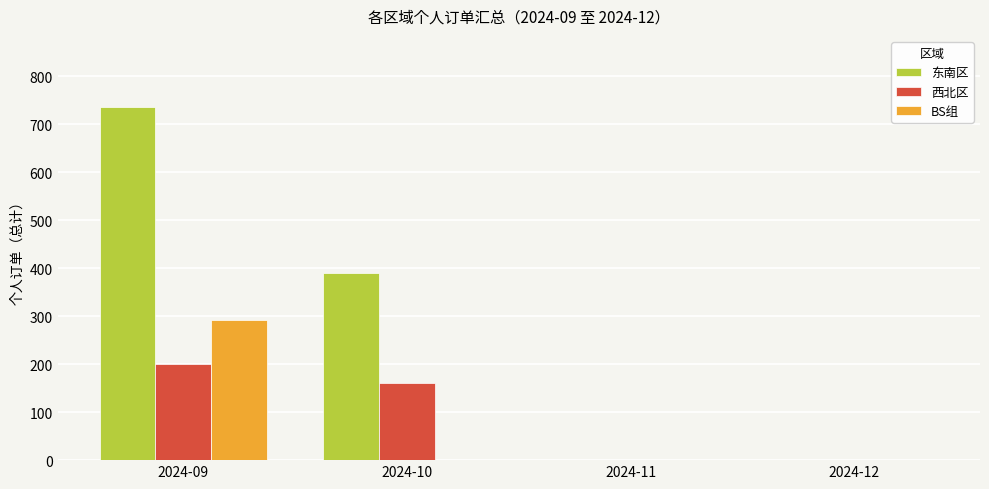

Is the value of 东南区 at 2024-10 greater than the value of 西北区 at 2024-12?

Yes